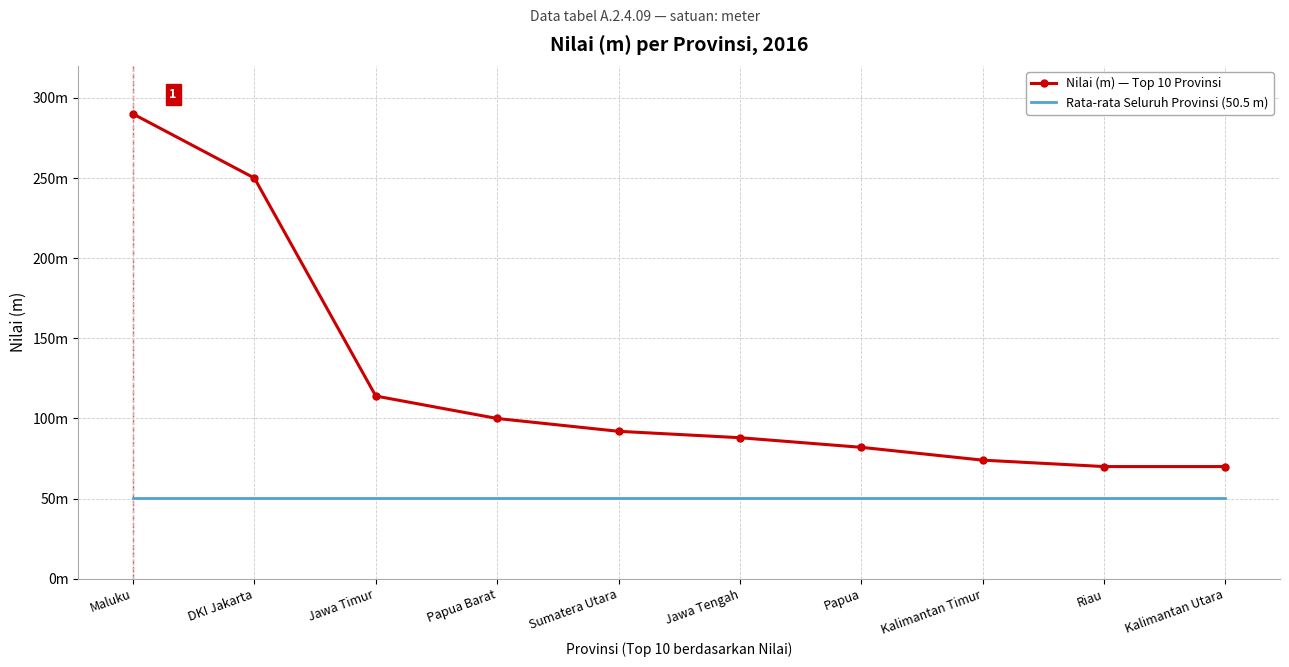

What is the sum of the Nilai (m) — Top 10 Provinsi values at Papua Barat and Papua?

182.0